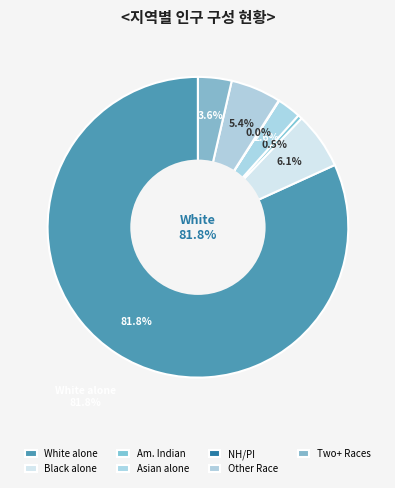

How many segments does this pie chart have?

7